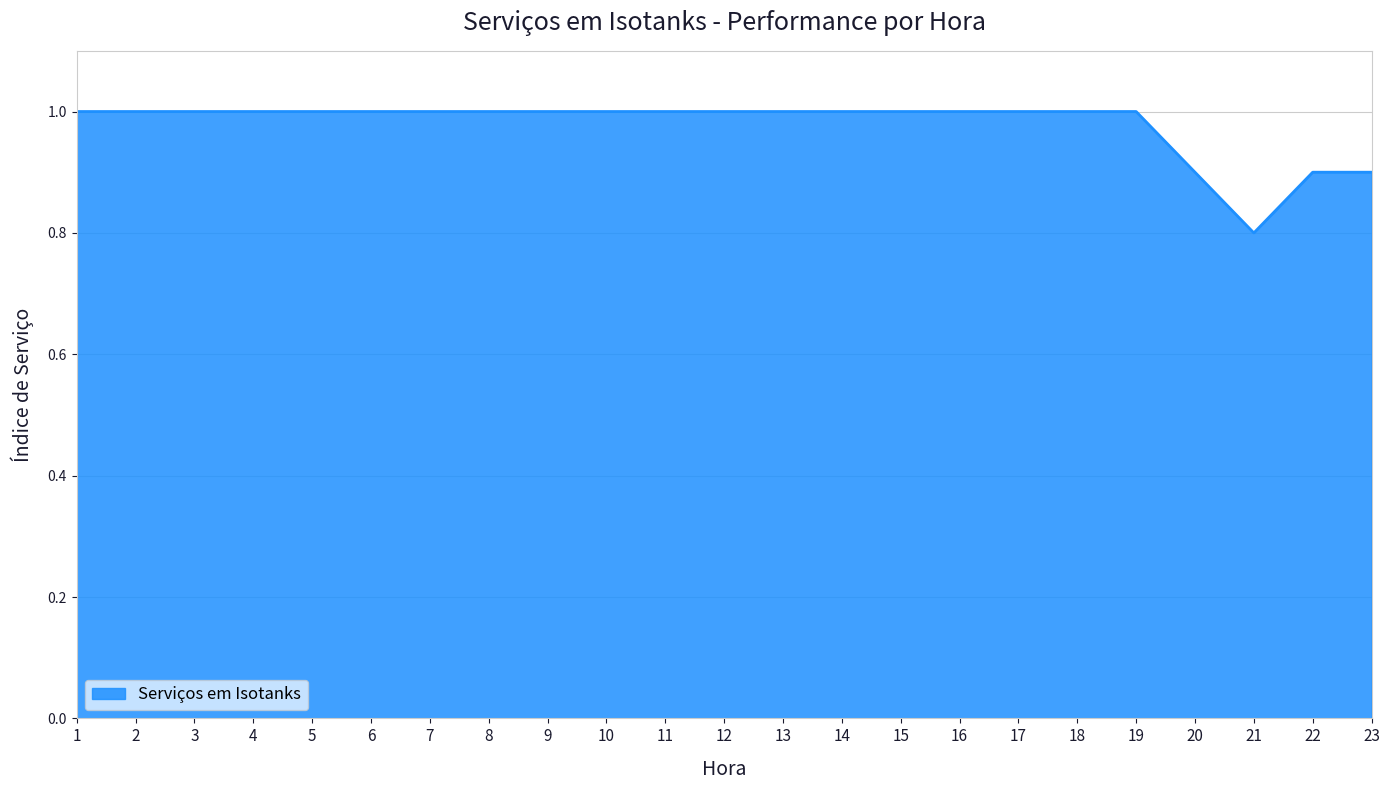

What is the smallest value displayed?

0.8